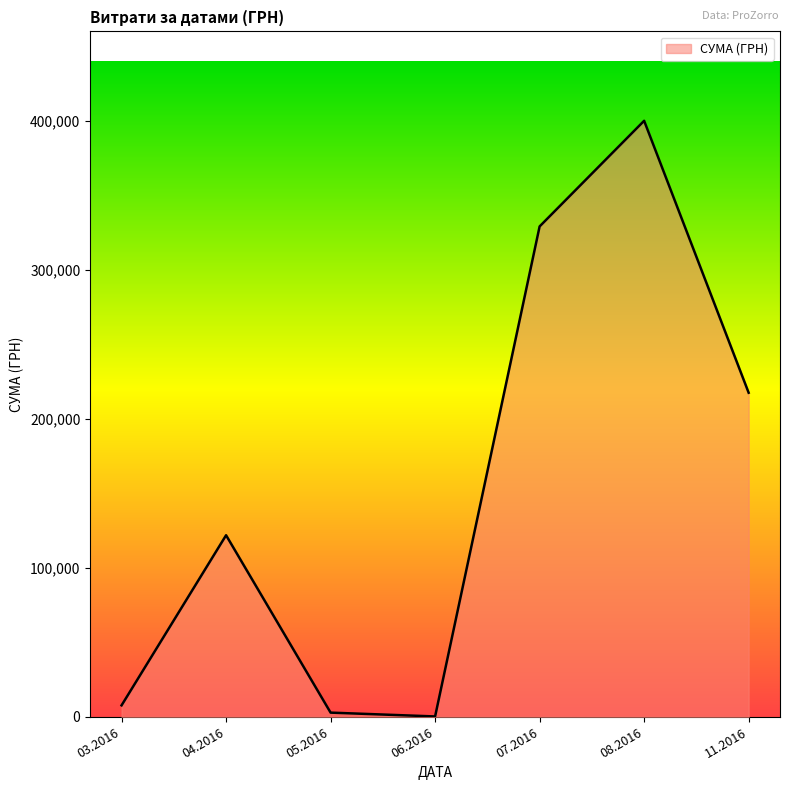

What is the minimum value shown in the chart?

216.0